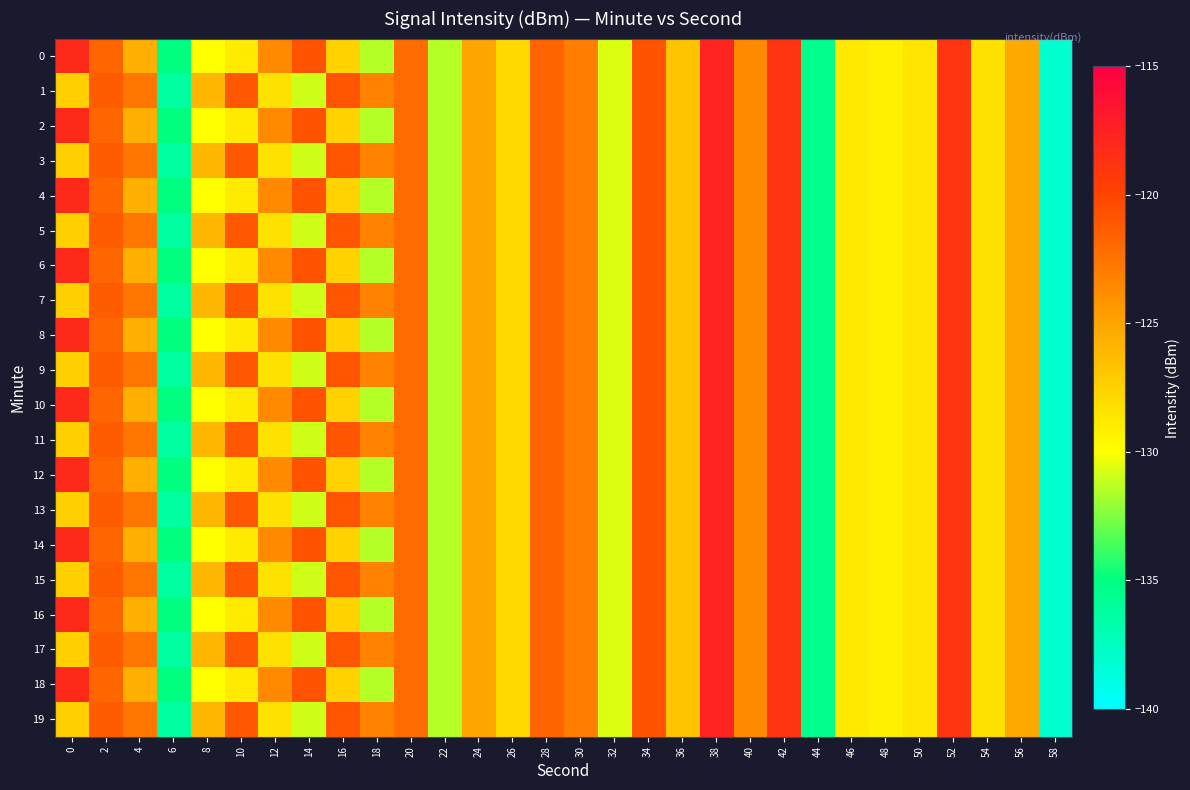

Reading left to right, list all the values displayed in this chart.

0: 0=-118.1	2=-121.8	4=-125.6	6=-135.0	8=-130.0	10=-128.9	12=-123.6	14=-120.8	16=-127.5	18=-131.5	20=-122.1	22=-131.4	24=-125.0	26=-127.9	28=-121.6	30=-122.9	32=-130.7	34=-120.8	36=-126.6	38=-117.7	40=-123.6	42=-118.9	44=-135.4	46=-128.8	48=-129.1	50=-128.5	52=-118.8	54=-128.3	56=-125.2	58=-138.1
1: 0=-127.3	2=-121.3	4=-122.7	6=-136.2	8=-126.0	10=-121.1	12=-128.3	14=-131.0	16=-120.9	18=-123.3	20=-122.1	22=-131.4	24=-125.0	26=-127.9	28=-121.6	30=-122.9	32=-130.7	34=-120.8	36=-126.6	38=-117.7	40=-123.6	42=-118.9	44=-135.4	46=-128.8	48=-129.1	50=-128.5	52=-118.8	54=-128.3	56=-125.2	58=-138.1
2: 0=-118.1	2=-121.8	4=-125.6	6=-135.0	8=-130.0	10=-128.9	12=-123.6	14=-120.8	16=-127.5	18=-131.5	20=-122.1	22=-131.4	24=-125.0	26=-127.9	28=-121.6	30=-122.9	32=-130.7	34=-120.8	36=-126.6	38=-117.7	40=-123.6	42=-118.9	44=-135.4	46=-128.8	48=-129.1	50=-128.5	52=-118.8	54=-128.3	56=-125.2	58=-138.1
3: 0=-127.3	2=-121.3	4=-122.7	6=-136.2	8=-126.0	10=-121.1	12=-128.3	14=-131.0	16=-120.9	18=-123.3	20=-122.1	22=-131.4	24=-125.0	26=-127.9	28=-121.6	30=-122.9	32=-130.7	34=-120.8	36=-126.6	38=-117.7	40=-123.6	42=-118.9	44=-135.4	46=-128.8	48=-129.1	50=-128.5	52=-118.8	54=-128.3	56=-125.2	58=-138.1
4: 0=-118.1	2=-121.8	4=-125.6	6=-135.0	8=-130.0	10=-128.9	12=-123.6	14=-120.8	16=-127.5	18=-131.5	20=-122.1	22=-131.4	24=-125.0	26=-127.9	28=-121.6	30=-122.9	32=-130.7	34=-120.8	36=-126.6	38=-117.7	40=-123.6	42=-118.9	44=-135.4	46=-128.8	48=-129.1	50=-128.5	52=-118.8	54=-128.3	56=-125.2	58=-138.1
5: 0=-127.3	2=-121.3	4=-122.7	6=-136.2	8=-126.0	10=-121.1	12=-128.3	14=-131.0	16=-120.9	18=-123.3	20=-122.1	22=-131.4	24=-125.0	26=-127.9	28=-121.6	30=-122.9	32=-130.7	34=-120.8	36=-126.6	38=-117.7	40=-123.6	42=-118.9	44=-135.4	46=-128.8	48=-129.1	50=-128.5	52=-118.8	54=-128.3	56=-125.2	58=-138.1
6: 0=-118.1	2=-121.8	4=-125.6	6=-135.0	8=-130.0	10=-128.9	12=-123.6	14=-120.8	16=-127.5	18=-131.5	20=-122.1	22=-131.4	24=-125.0	26=-127.9	28=-121.6	30=-122.9	32=-130.7	34=-120.8	36=-126.6	38=-117.7	40=-123.6	42=-118.9	44=-135.4	46=-128.8	48=-129.1	50=-128.5	52=-118.8	54=-128.3	56=-125.2	58=-138.1
7: 0=-127.3	2=-121.3	4=-122.7	6=-136.2	8=-126.0	10=-121.1	12=-128.3	14=-131.0	16=-120.9	18=-123.3	20=-122.1	22=-131.4	24=-125.0	26=-127.9	28=-121.6	30=-122.9	32=-130.7	34=-120.8	36=-126.6	38=-117.7	40=-123.6	42=-118.9	44=-135.4	46=-128.8	48=-129.1	50=-128.5	52=-118.8	54=-128.3	56=-125.2	58=-138.1
8: 0=-118.1	2=-121.8	4=-125.6	6=-135.0	8=-130.0	10=-128.9	12=-123.6	14=-120.8	16=-127.5	18=-131.5	20=-122.1	22=-131.4	24=-125.0	26=-127.9	28=-121.6	30=-122.9	32=-130.7	34=-120.8	36=-126.6	38=-117.7	40=-123.6	42=-118.9	44=-135.4	46=-128.8	48=-129.1	50=-128.5	52=-118.8	54=-128.3	56=-125.2	58=-138.1
9: 0=-127.3	2=-121.3	4=-122.7	6=-136.2	8=-126.0	10=-121.1	12=-128.3	14=-131.0	16=-120.9	18=-123.3	20=-122.1	22=-131.4	24=-125.0	26=-127.9	28=-121.6	30=-122.9	32=-130.7	34=-120.8	36=-126.6	38=-117.7	40=-123.6	42=-118.9	44=-135.4	46=-128.8	48=-129.1	50=-128.5	52=-118.8	54=-128.3	56=-125.2	58=-138.1
10: 0=-118.1	2=-121.8	4=-125.6	6=-135.0	8=-130.0	10=-128.9	12=-123.6	14=-120.8	16=-127.5	18=-131.5	20=-122.1	22=-131.4	24=-125.0	26=-127.9	28=-121.6	30=-122.9	32=-130.7	34=-120.8	36=-126.6	38=-117.7	40=-123.6	42=-118.9	44=-135.4	46=-128.8	48=-129.1	50=-128.5	52=-118.8	54=-128.3	56=-125.2	58=-138.1
11: 0=-127.3	2=-121.3	4=-122.7	6=-136.2	8=-126.0	10=-121.1	12=-128.3	14=-131.0	16=-120.9	18=-123.3	20=-122.1	22=-131.4	24=-125.0	26=-127.9	28=-121.6	30=-122.9	32=-130.7	34=-120.8	36=-126.6	38=-117.7	40=-123.6	42=-118.9	44=-135.4	46=-128.8	48=-129.1	50=-128.5	52=-118.8	54=-128.3	56=-125.2	58=-138.1
12: 0=-118.1	2=-121.8	4=-125.6	6=-135.0	8=-130.0	10=-128.9	12=-123.6	14=-120.8	16=-127.5	18=-131.5	20=-122.1	22=-131.4	24=-125.0	26=-127.9	28=-121.6	30=-122.9	32=-130.7	34=-120.8	36=-126.6	38=-117.7	40=-123.6	42=-118.9	44=-135.4	46=-128.8	48=-129.1	50=-128.5	52=-118.8	54=-128.3	56=-125.2	58=-138.1
13: 0=-127.3	2=-121.3	4=-122.7	6=-136.2	8=-126.0	10=-121.1	12=-128.3	14=-131.0	16=-120.9	18=-123.3	20=-122.1	22=-131.4	24=-125.0	26=-127.9	28=-121.6	30=-122.9	32=-130.7	34=-120.8	36=-126.6	38=-117.7	40=-123.6	42=-118.9	44=-135.4	46=-128.8	48=-129.1	50=-128.5	52=-118.8	54=-128.3	56=-125.2	58=-138.1
14: 0=-118.1	2=-121.8	4=-125.6	6=-135.0	8=-130.0	10=-128.9	12=-123.6	14=-120.8	16=-127.5	18=-131.5	20=-122.1	22=-131.4	24=-125.0	26=-127.9	28=-121.6	30=-122.9	32=-130.7	34=-120.8	36=-126.6	38=-117.7	40=-123.6	42=-118.9	44=-135.4	46=-128.8	48=-129.1	50=-128.5	52=-118.8	54=-128.3	56=-125.2	58=-138.1
15: 0=-127.3	2=-121.3	4=-122.7	6=-136.2	8=-126.0	10=-121.1	12=-128.3	14=-131.0	16=-120.9	18=-123.3	20=-122.1	22=-131.4	24=-125.0	26=-127.9	28=-121.6	30=-122.9	32=-130.7	34=-120.8	36=-126.6	38=-117.7	40=-123.6	42=-118.9	44=-135.4	46=-128.8	48=-129.1	50=-128.5	52=-118.8	54=-128.3	56=-125.2	58=-138.1
16: 0=-118.1	2=-121.8	4=-125.6	6=-135.0	8=-130.0	10=-128.9	12=-123.6	14=-120.8	16=-127.5	18=-131.5	20=-122.1	22=-131.4	24=-125.0	26=-127.9	28=-121.6	30=-122.9	32=-130.7	34=-120.8	36=-126.6	38=-117.7	40=-123.6	42=-118.9	44=-135.4	46=-128.8	48=-129.1	50=-128.5	52=-118.8	54=-128.3	56=-125.2	58=-138.1
17: 0=-127.3	2=-121.3	4=-122.7	6=-136.2	8=-126.0	10=-121.1	12=-128.3	14=-131.0	16=-120.9	18=-123.3	20=-122.1	22=-131.4	24=-125.0	26=-127.9	28=-121.6	30=-122.9	32=-130.7	34=-120.8	36=-126.6	38=-117.7	40=-123.6	42=-118.9	44=-135.4	46=-128.8	48=-129.1	50=-128.5	52=-118.8	54=-128.3	56=-125.2	58=-138.1
18: 0=-118.1	2=-121.8	4=-125.6	6=-135.0	8=-130.0	10=-128.9	12=-123.6	14=-120.8	16=-127.5	18=-131.5	20=-122.1	22=-131.4	24=-125.0	26=-127.9	28=-121.6	30=-122.9	32=-130.7	34=-120.8	36=-126.6	38=-117.7	40=-123.6	42=-118.9	44=-135.4	46=-128.8	48=-129.1	50=-128.5	52=-118.8	54=-128.3	56=-125.2	58=-138.1
19: 0=-127.3	2=-121.3	4=-122.7	6=-136.2	8=-126.0	10=-121.1	12=-128.3	14=-131.0	16=-120.9	18=-123.3	20=-122.1	22=-131.4	24=-125.0	26=-127.9	28=-121.6	30=-122.9	32=-130.7	34=-120.8	36=-126.6	38=-117.7	40=-123.6	42=-118.9	44=-135.4	46=-128.8	48=-129.1	50=-128.5	52=-118.8	54=-128.3	56=-125.2	58=-138.1